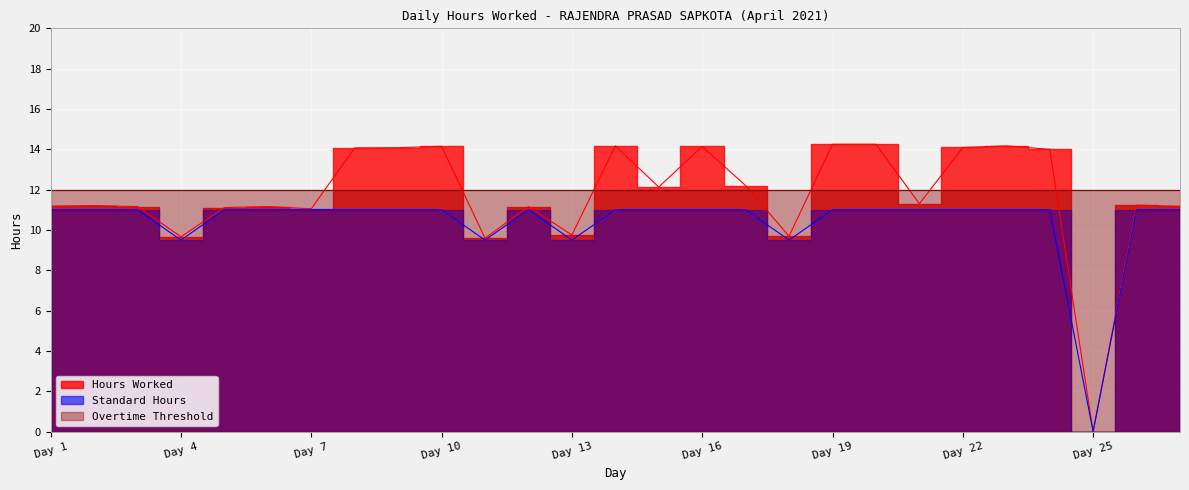

True or false: Hours Worked and Standard Hours cross at least once.

False